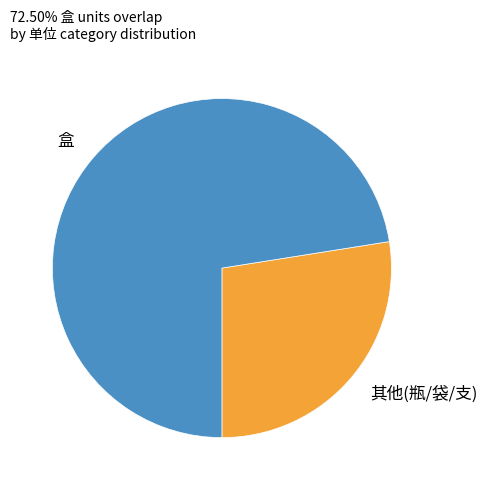

Is it true that 盒 is 72% of the pie?

True